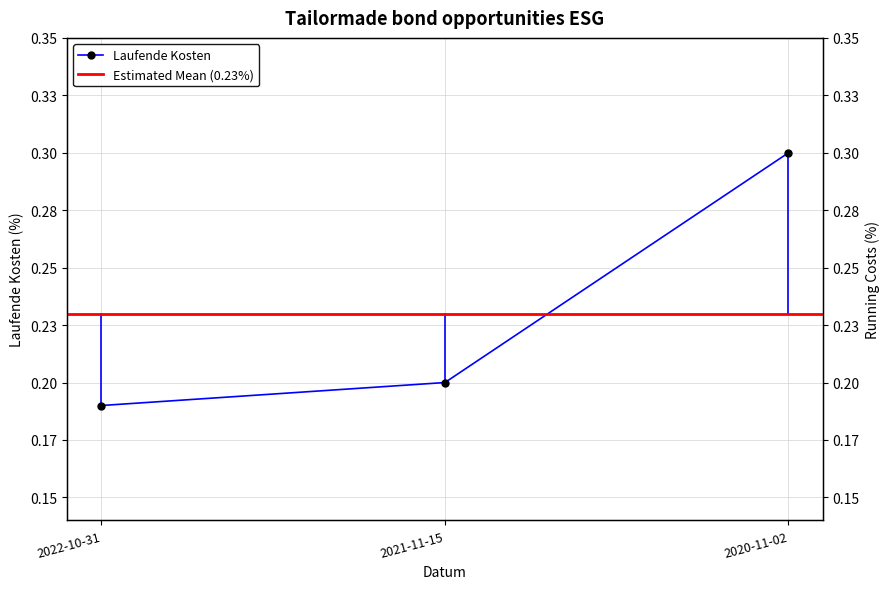

What is the sum of all values?

0.7